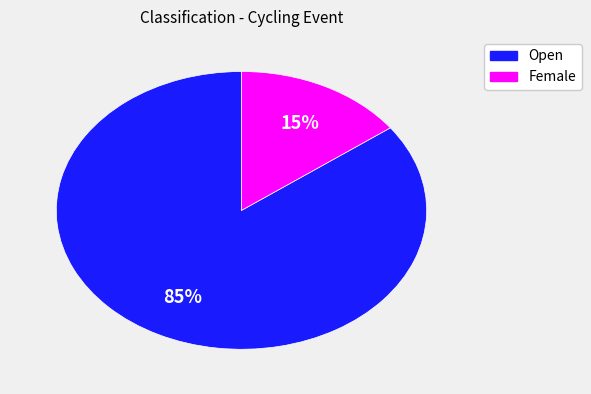

To the nearest percent, what is the combined percentage of Open and Female?

100%